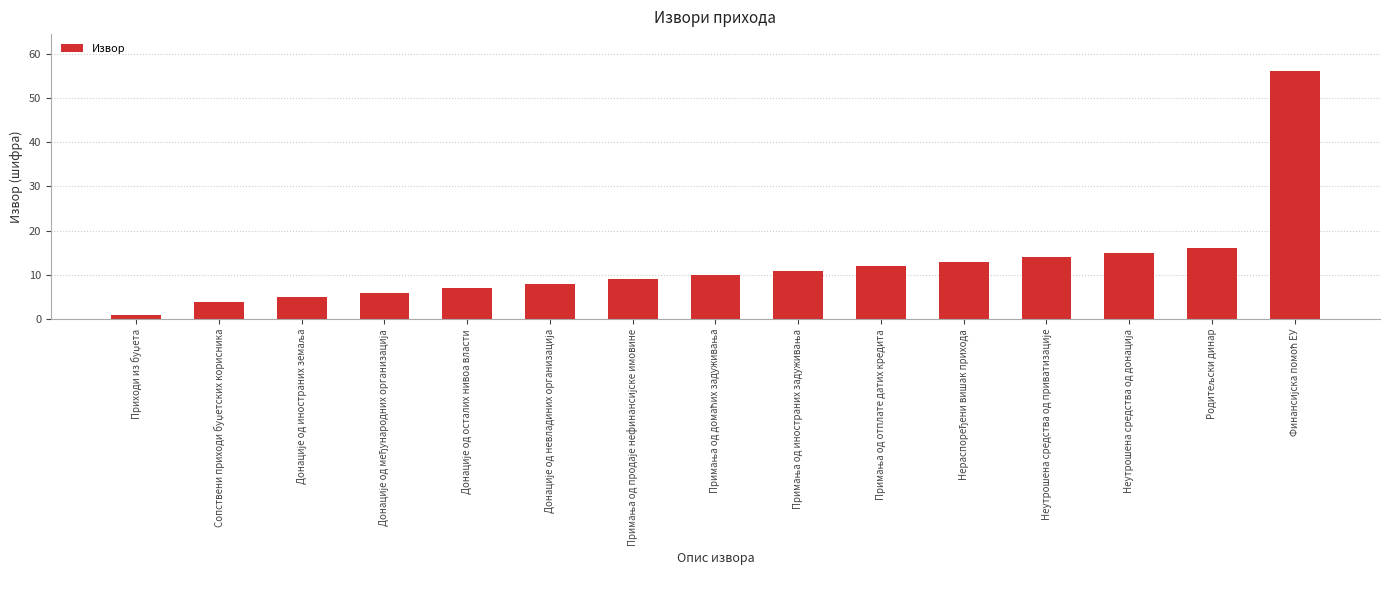

What is the difference between the second highest and minimum values?

15